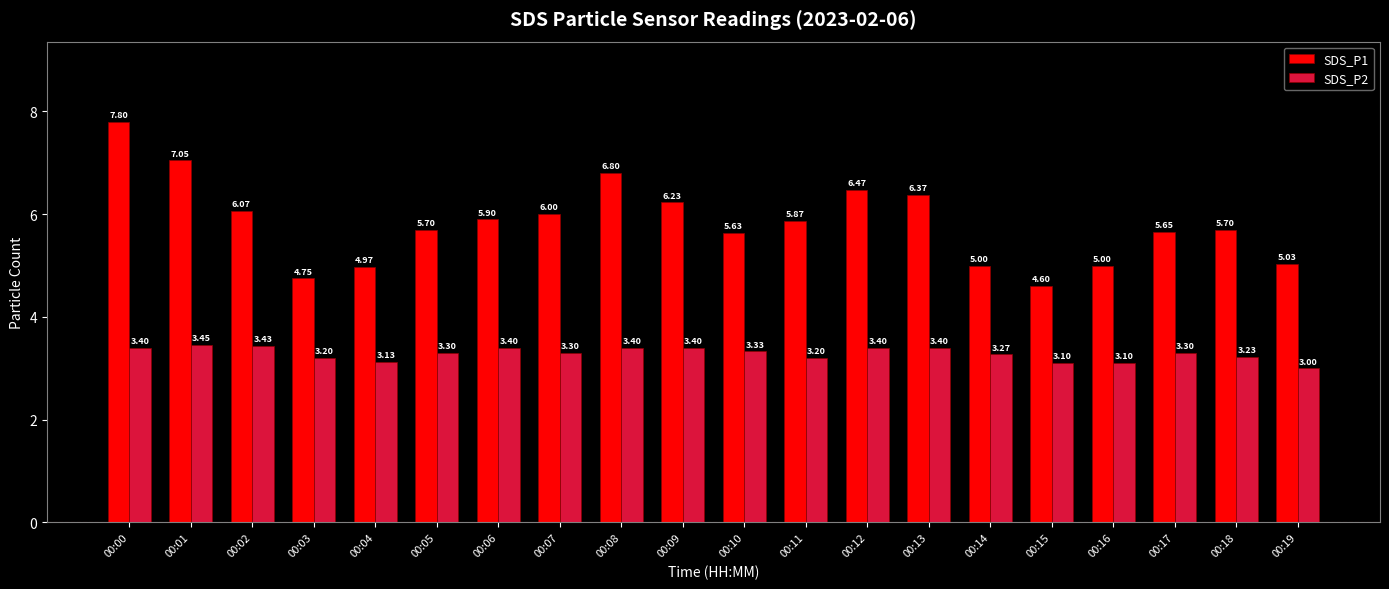

At which label does SDS_P1 first exceed 5?

00:00